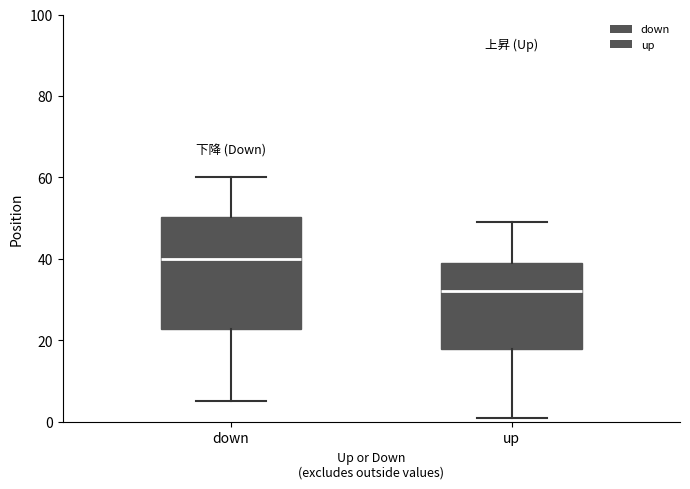

Reading left to right, read every box against the y-axis: the position of its median line, the range the box covers, and the ends of its whiskers. The values are not printed on the chart, so give them approximately, as read against the axis.

down: median 40, box 22 to 50, whiskers 6 to 60
up: median 32, box 18 to 40, whiskers 2 to 50